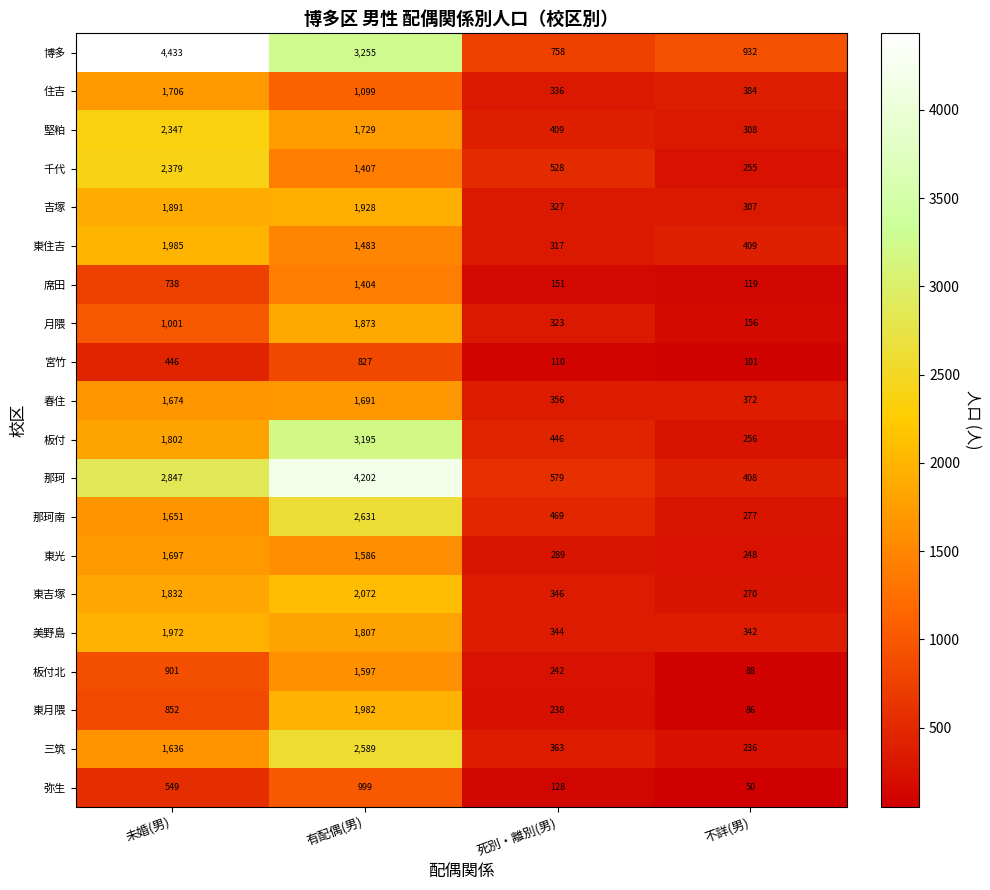

What is the approximate value of 東吉塚 at 不詳(男), to the nearest 50?

250